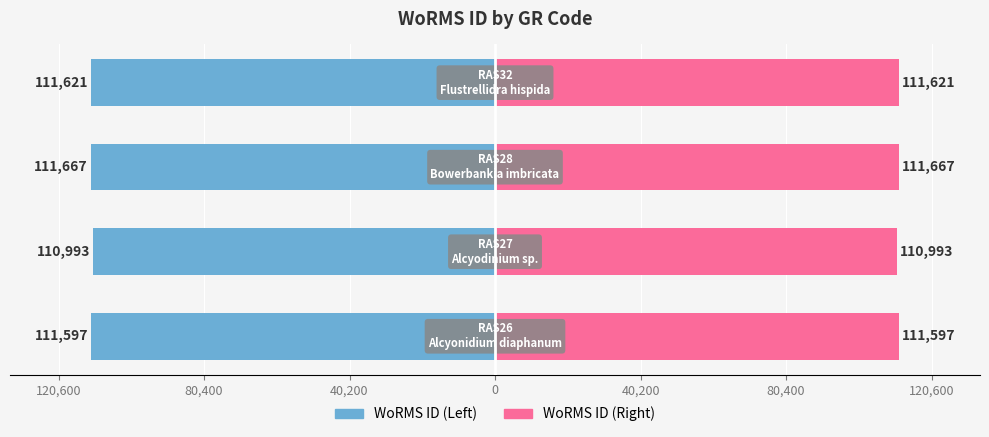

What is the greatest value displayed?

111667